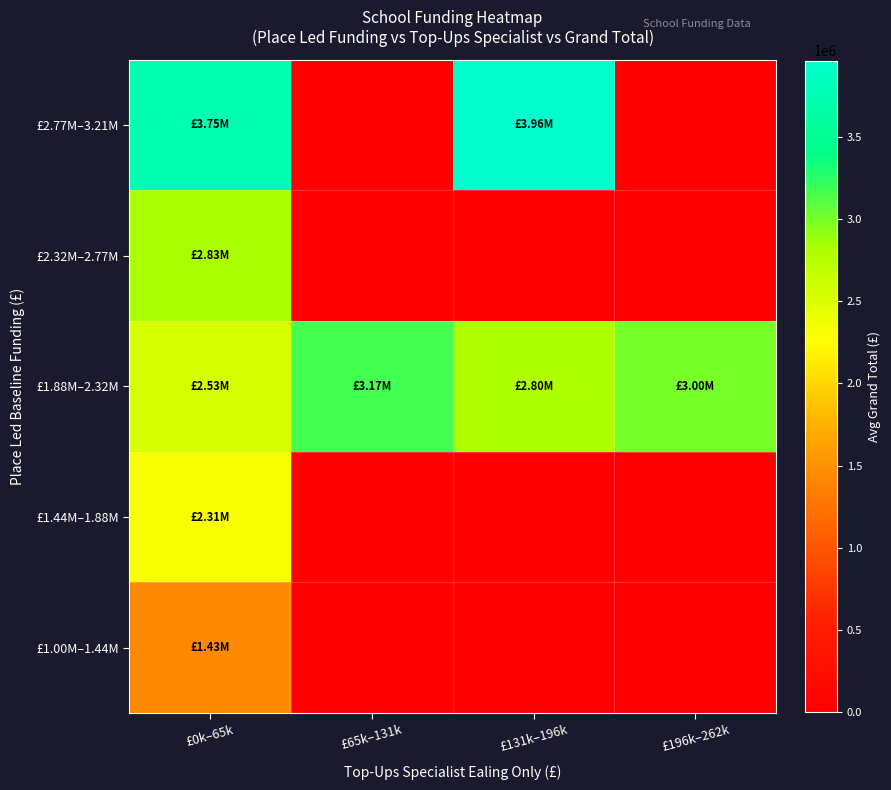

At which category is the sum across all series the highest?

£0k–65k